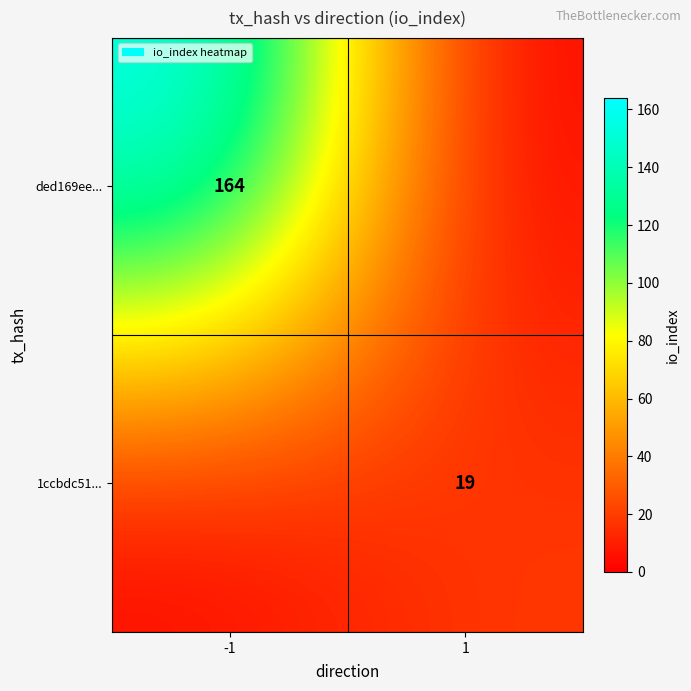

True or false: ded169ee... has a value of 164 at -1.

True